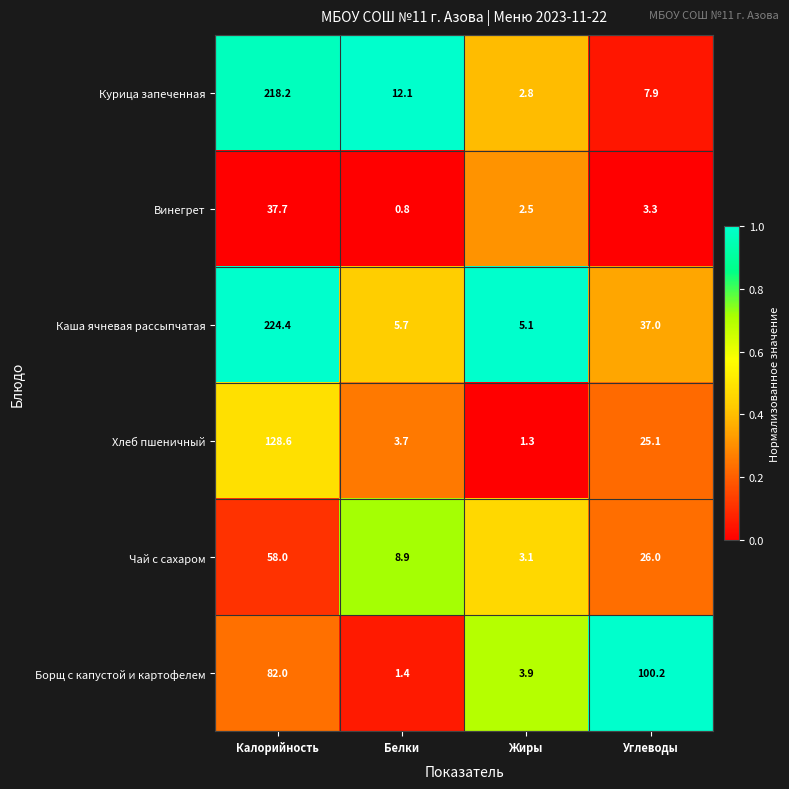

Reading right to left, what are all the values shown in this chart?

Курица запеченная: Углеводы=7.9	Жиры=2.8	Белки=12.1	Калорийность=218.2
Винегрет: Углеводы=3.3	Жиры=2.5	Белки=0.8	Калорийность=37.7
Каша ячневая рассыпчатая: Углеводы=37.0	Жиры=5.1	Белки=5.7	Калорийность=224.4
Хлеб пшеничный: Углеводы=25.1	Жиры=1.3	Белки=3.7	Калорийность=128.6
Чай с сахаром: Углеводы=26.0	Жиры=3.1	Белки=8.9	Калорийность=58.0
Борщ с капустой и картофелем: Углеводы=100.2	Жиры=3.9	Белки=1.4	Калорийность=82.0